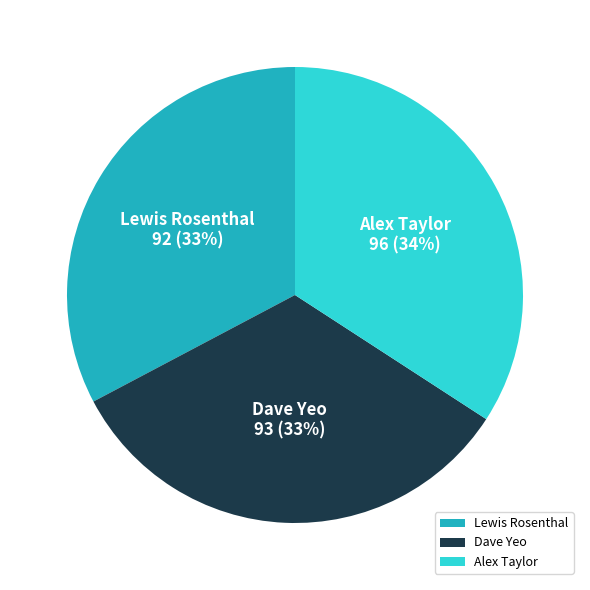

The Dave Yeo slice represents 41% of the pie. True or false?

False